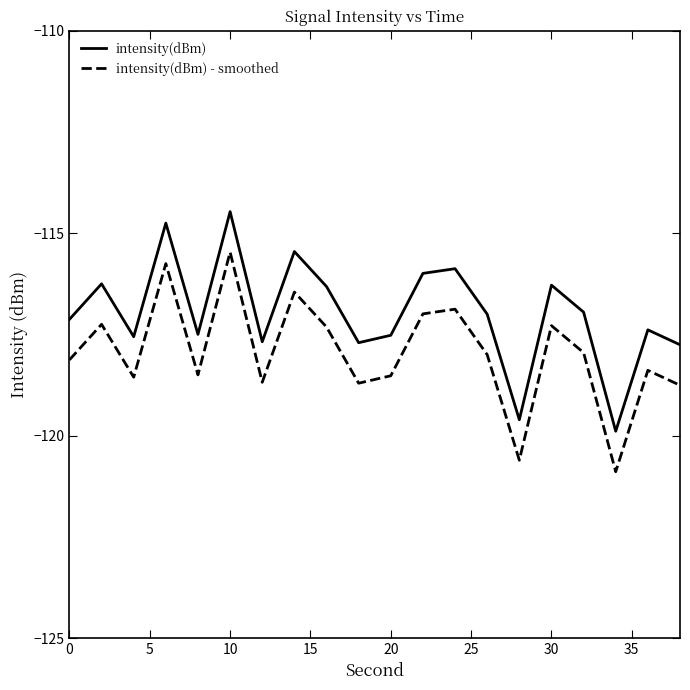

What is the minimum value shown in the chart?

-120.9